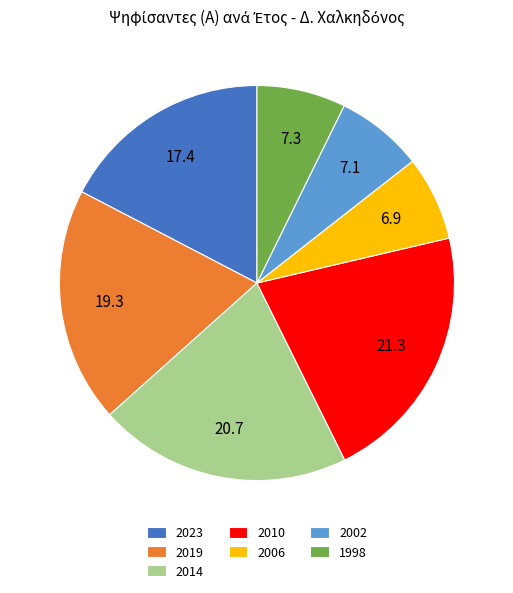

Is there a majority slice in this chart?

No